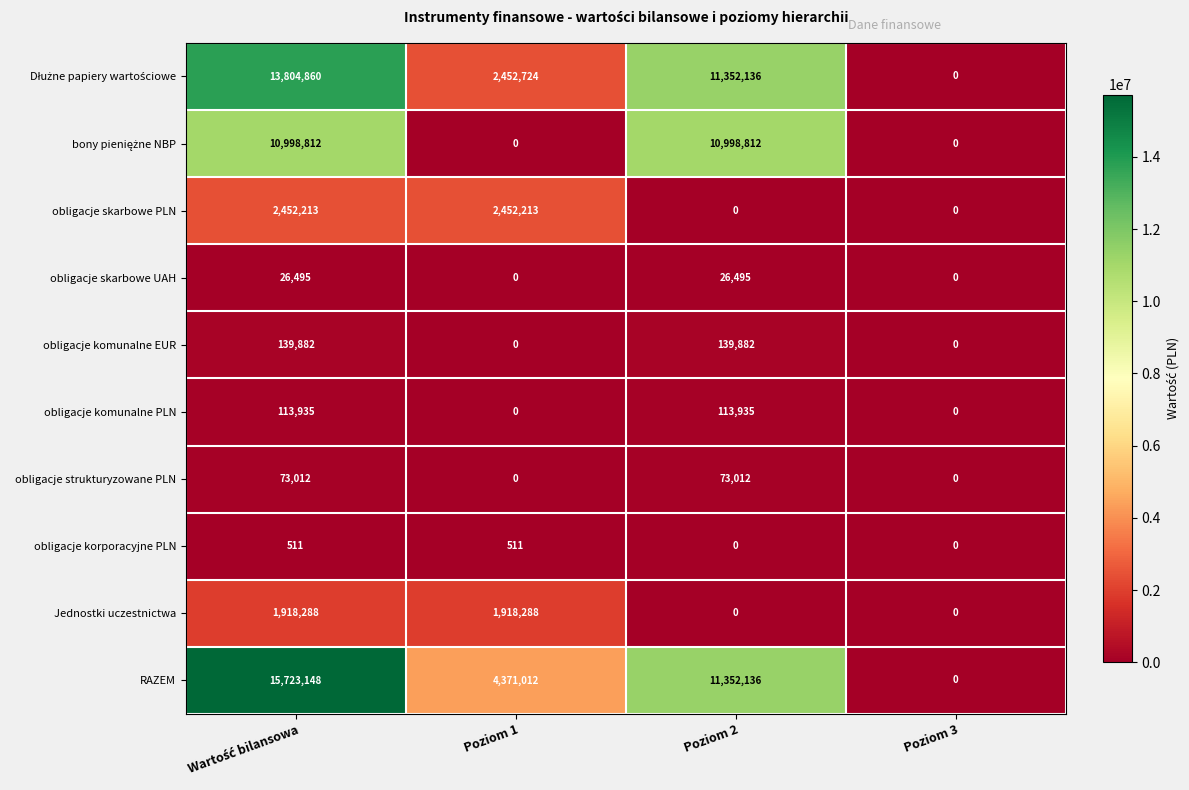

What is the total value across all series at Poziom 2?

34056408